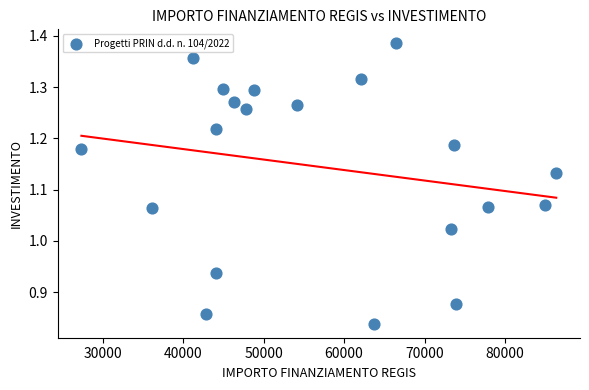

What is the range of X values (max minus min)?

59028.1